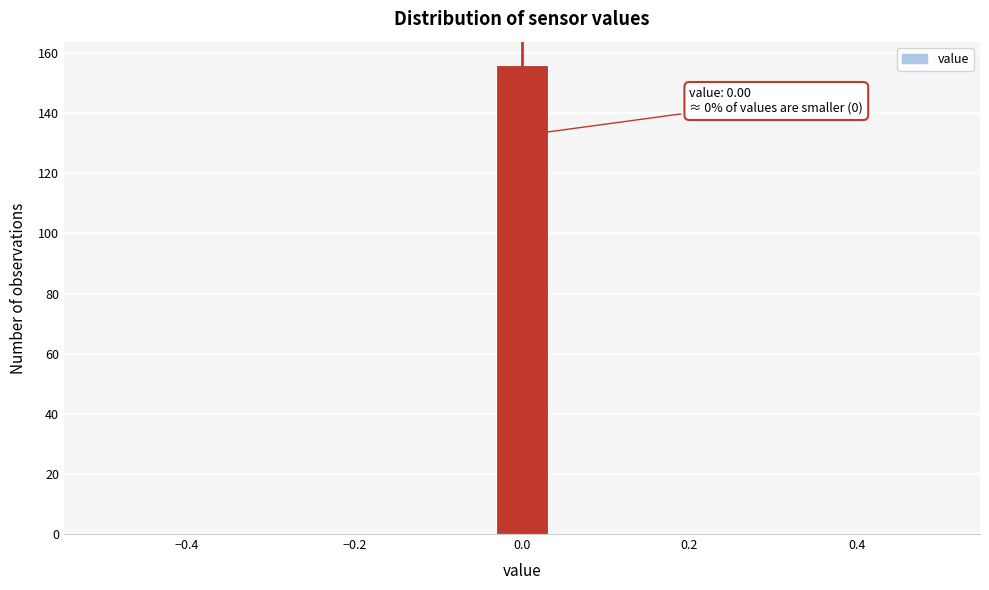

Read against the x-axis, roughly where is the centre of the tallest bar?

0.00